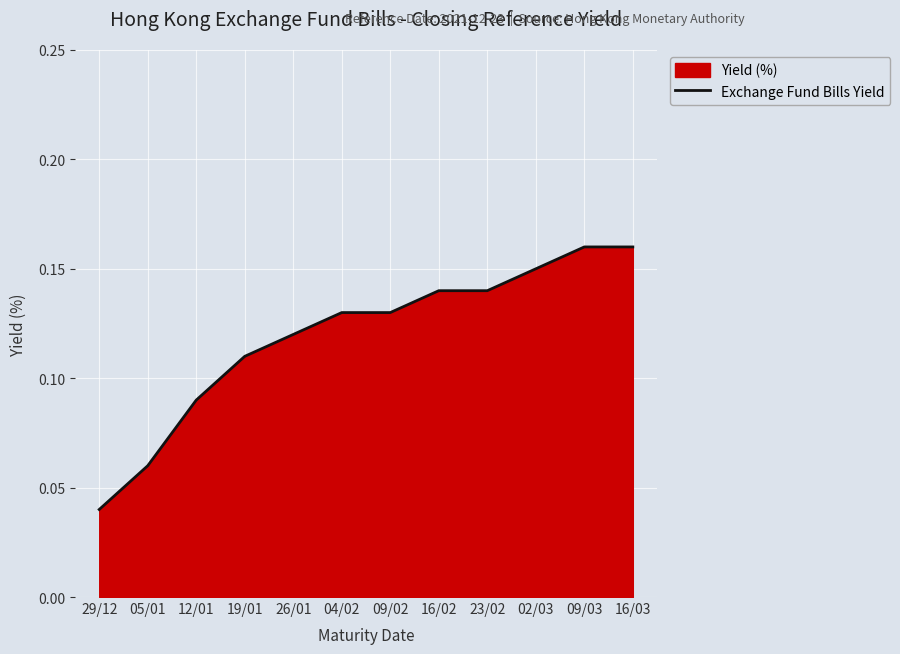

What is the label of the 10th point from the right?

12/01